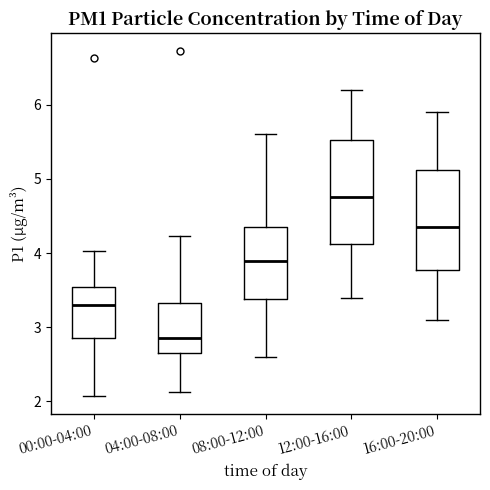

Which box's median line is the lowest?

04:00-08:00